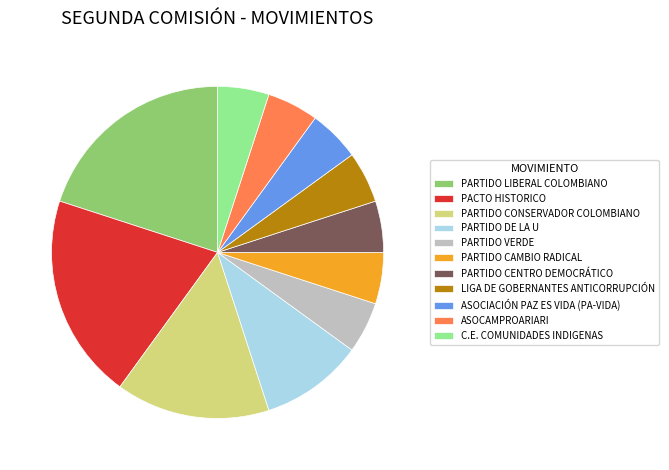

Is ASOCIACIÓN PAZ ES VIDA (PA-VIDA) the majority of the pie?

No